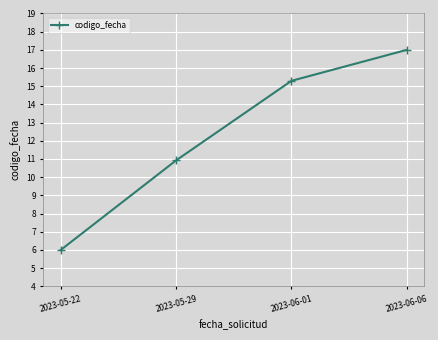

How many values are below 15?

2